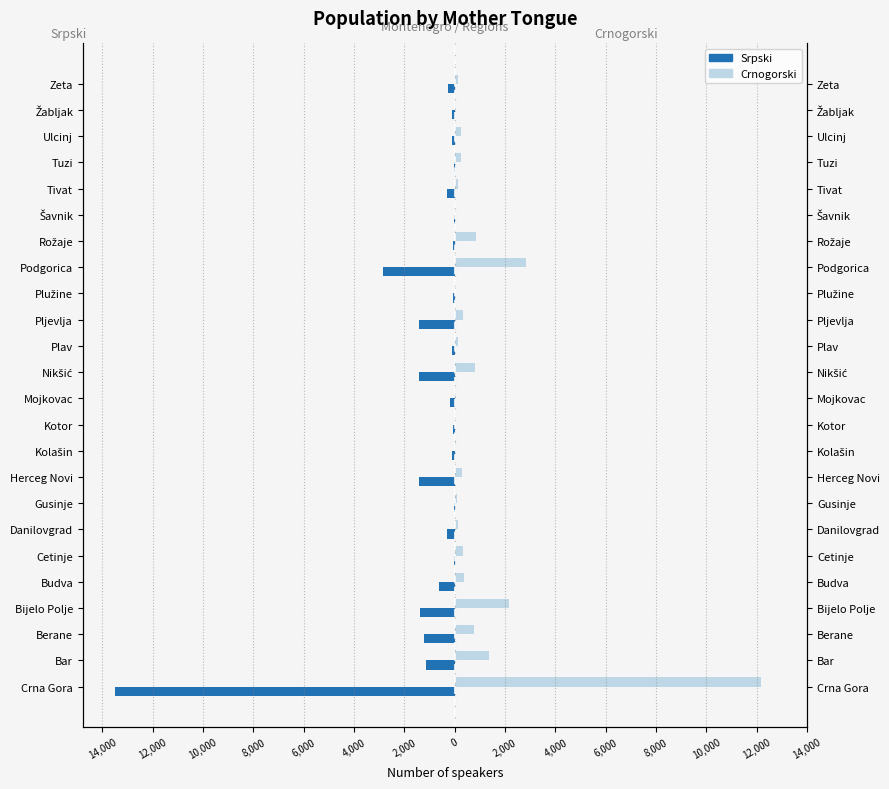

Is it true that Srpski equals -466 at Danilovgrad?

False